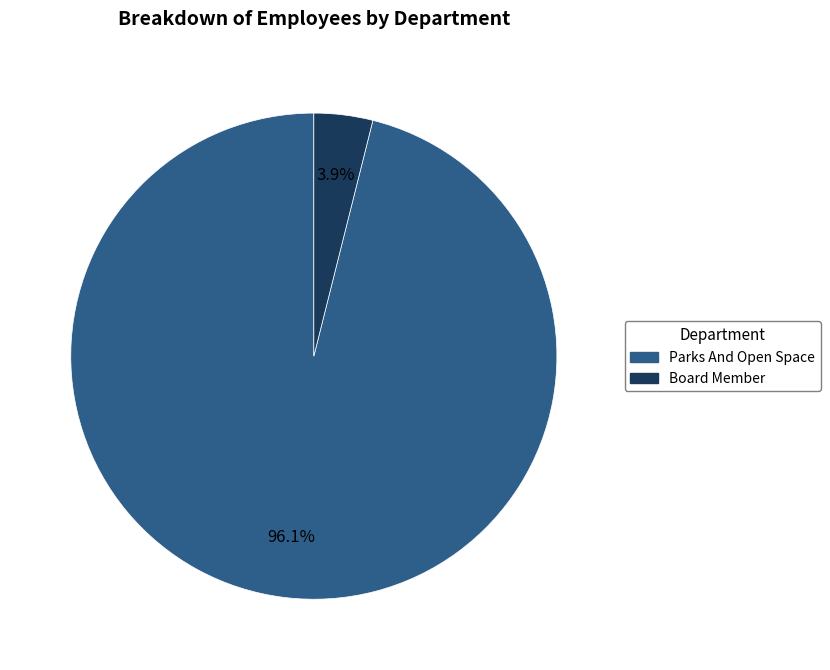

What percentage is the Parks And Open Space slice, to the nearest percent?

96%